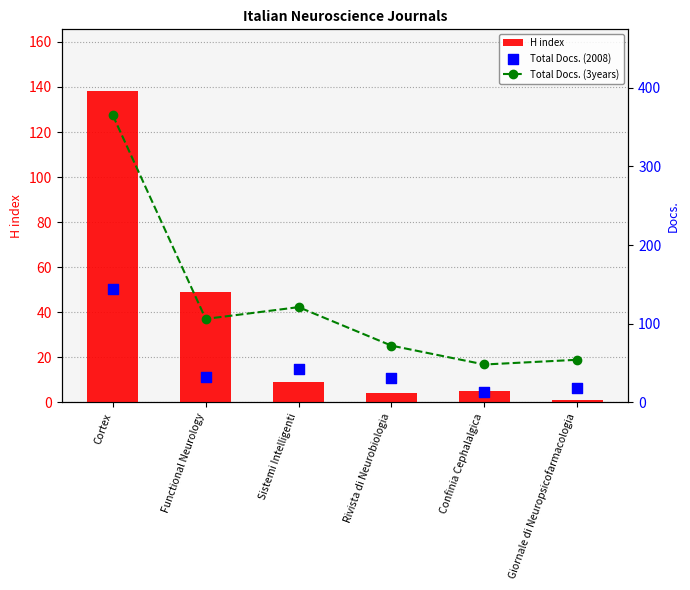

Which series has the largest total across all categories?

Total Docs. (3years)